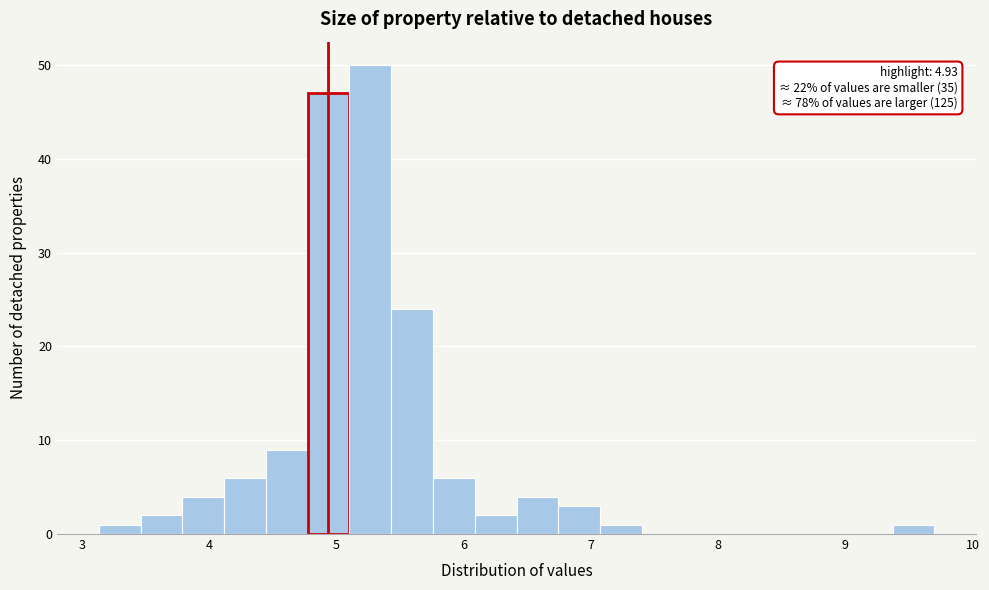

Read against the x-axis, roughly where is the centre of the tallest bar?

5.3